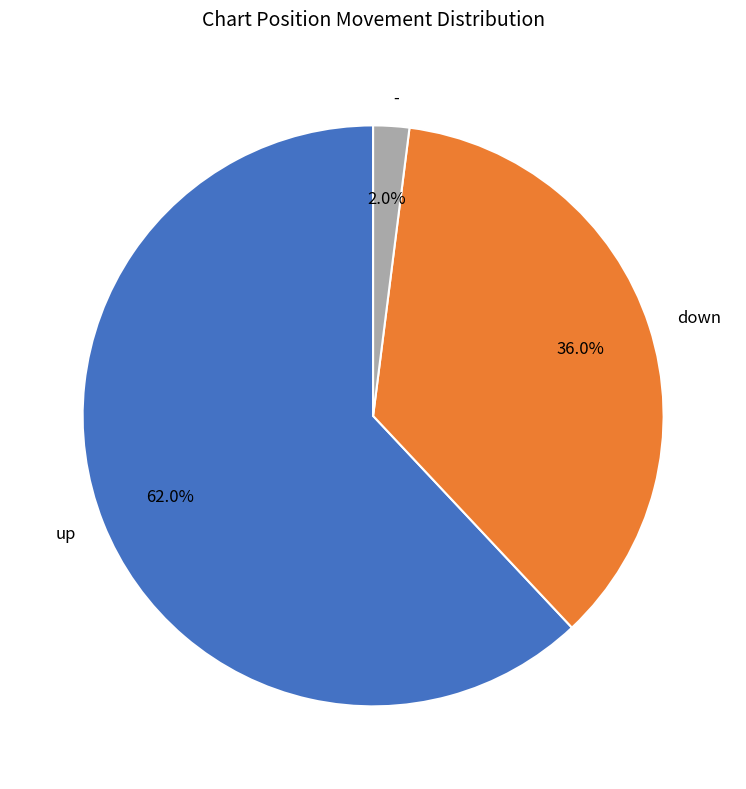

To the nearest percent, what is the difference between the largest and smallest slice percentages?

60%